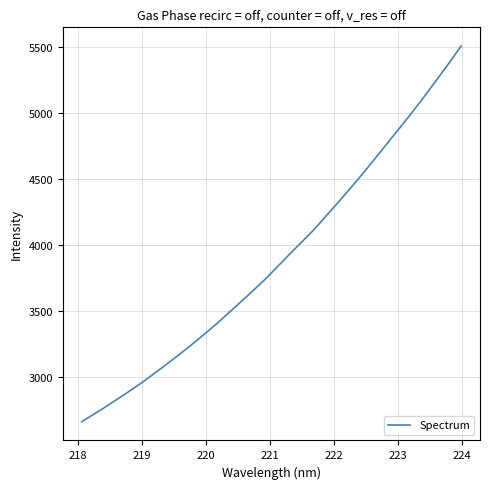

What is the difference between the maximum and minimum values?

2849.2